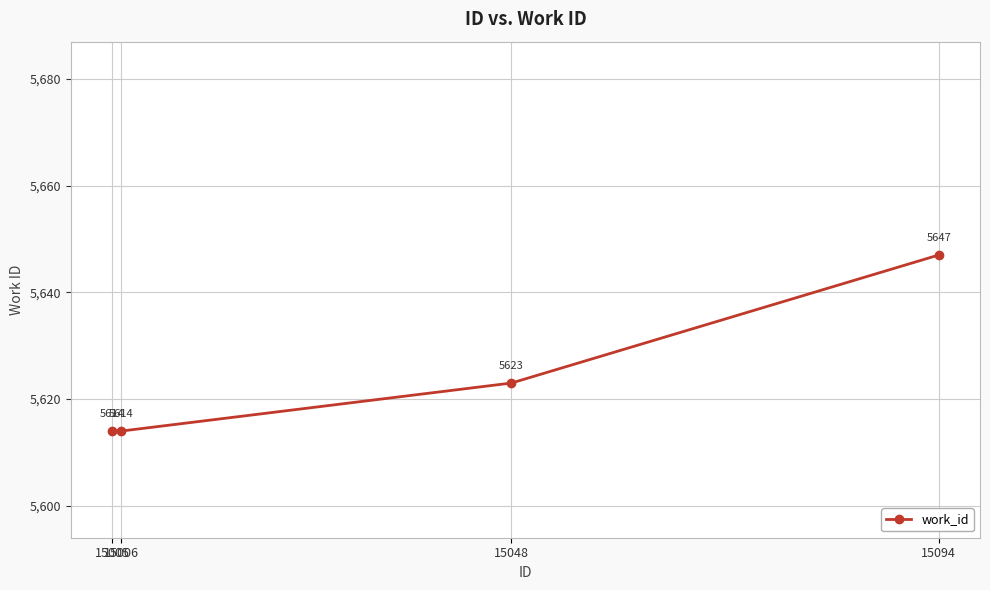

What is the sum of all values?

22498